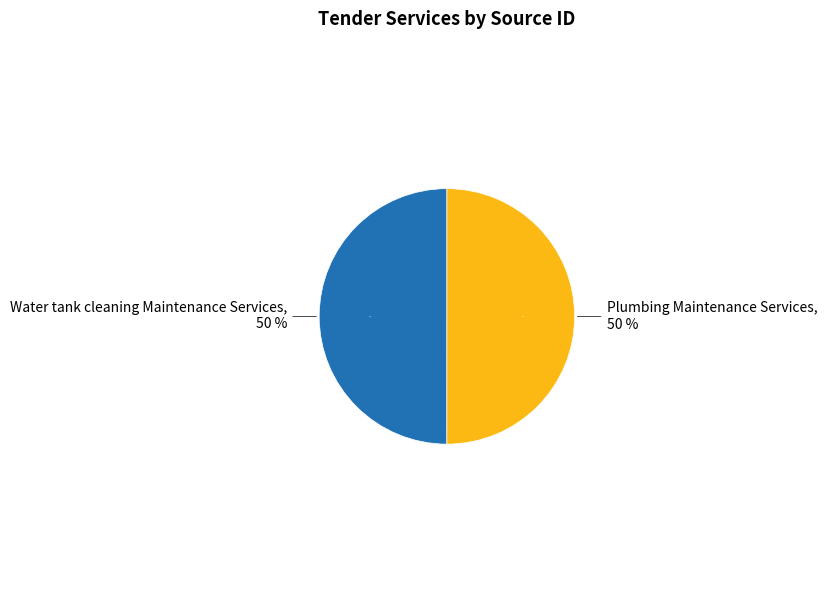

What is the total percentage of Water tank cleaning Maintenance Services and Plumbing Maintenance Services?

100.0%